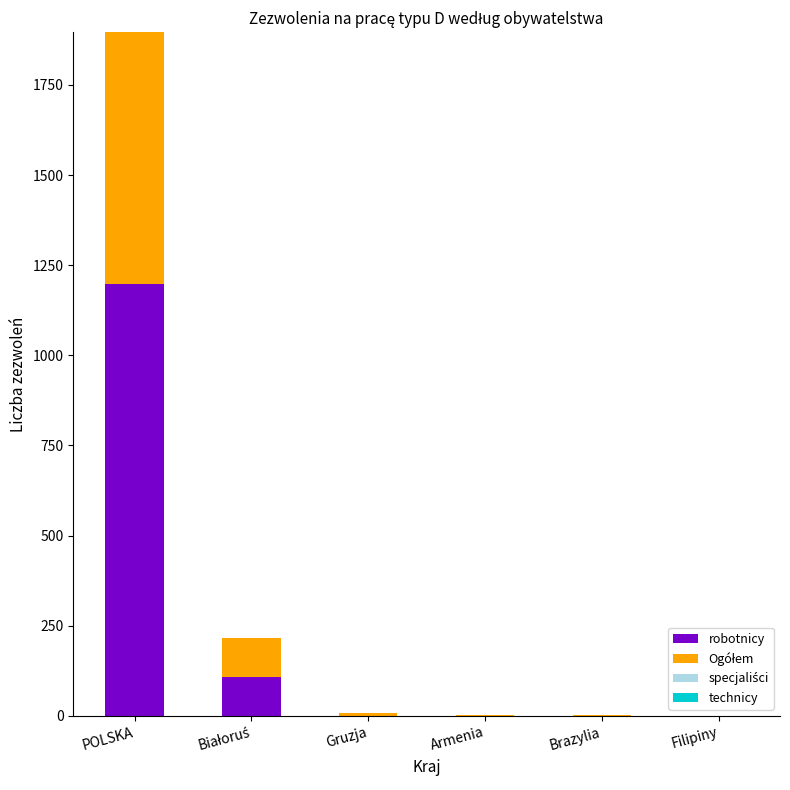

What is the total value across all series at POLSKA?

3075